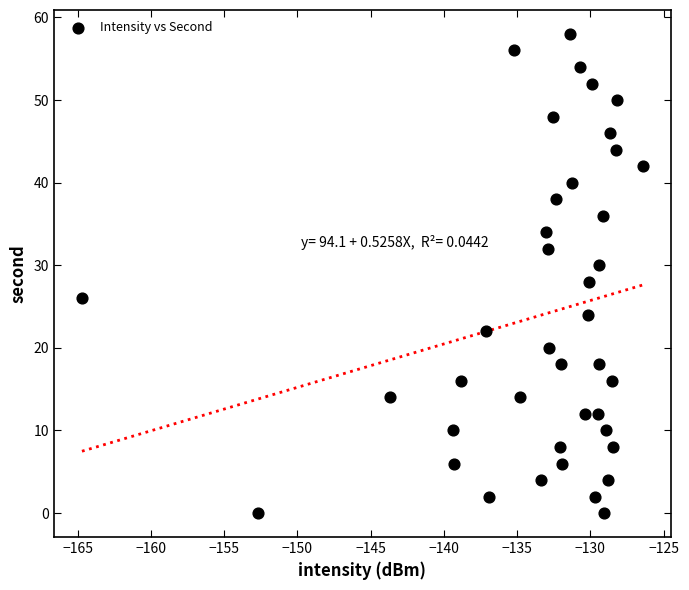

What is the range of Y values (max minus min)?

58